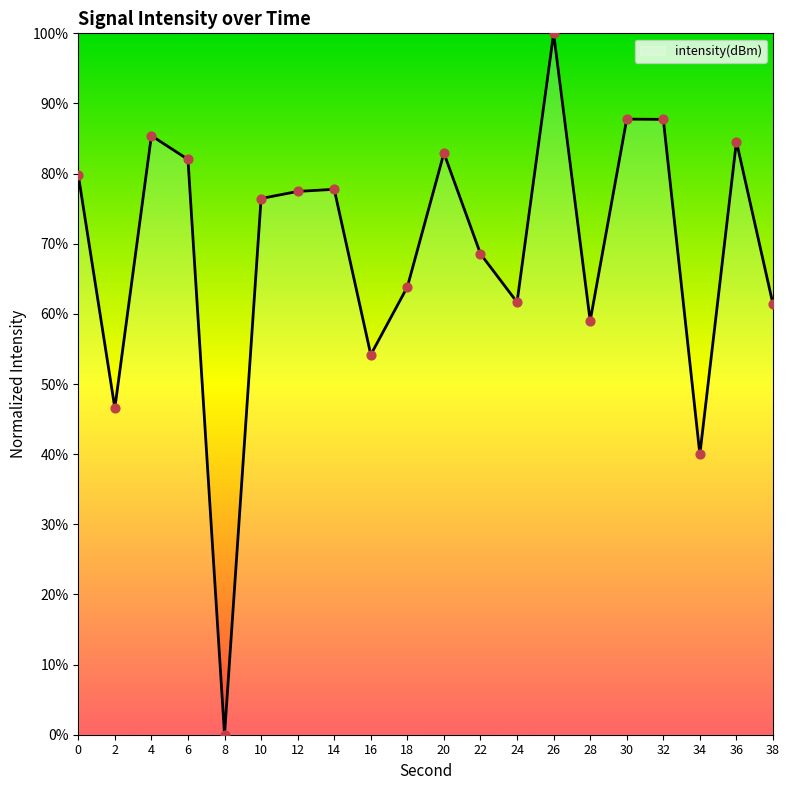

Approximately how many times larger is the value at 32 compared to 38?

1.4